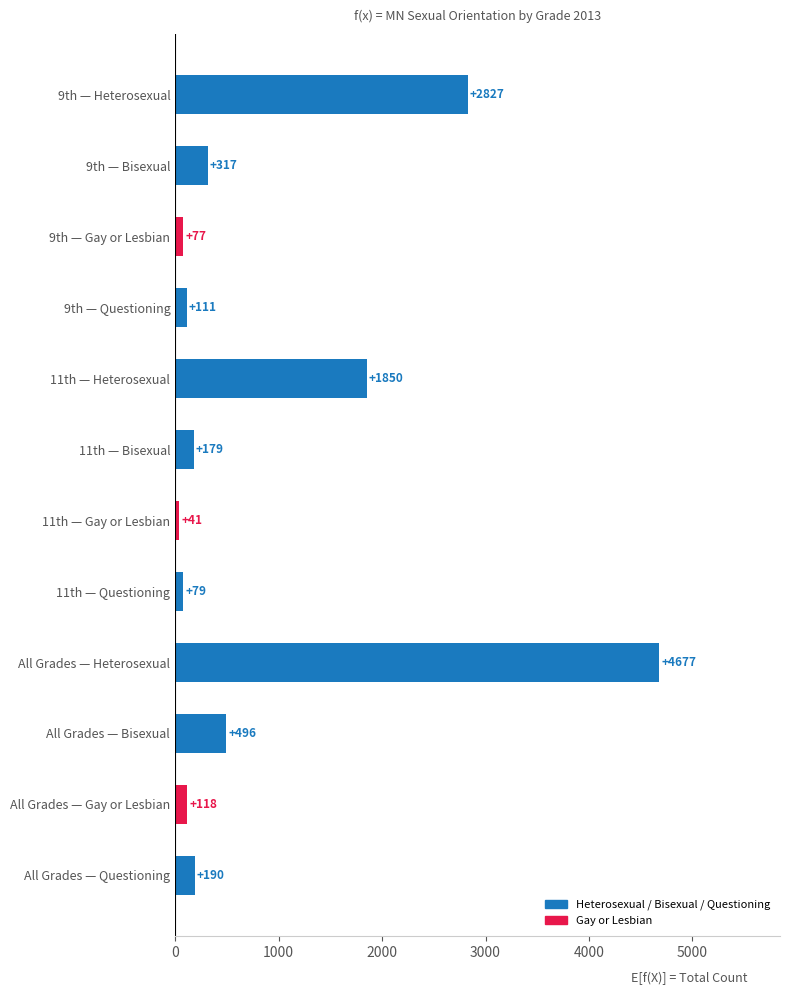

Between 11th — Bisexual and 11th — Gay or Lesbian, which is larger?

11th — Bisexual